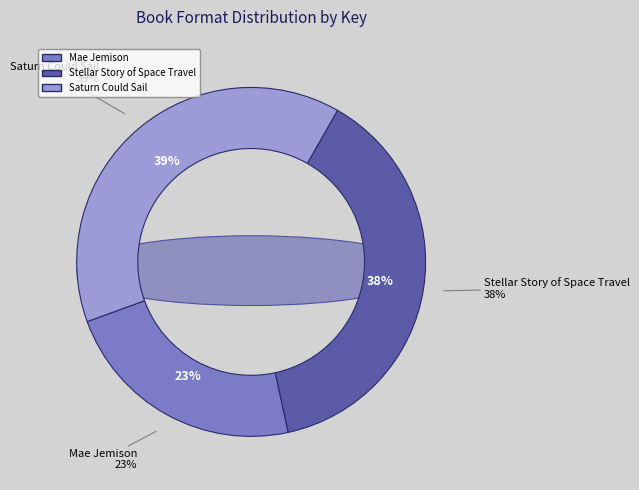

What portion of the pie excludes Mae Jemison?

77.1%